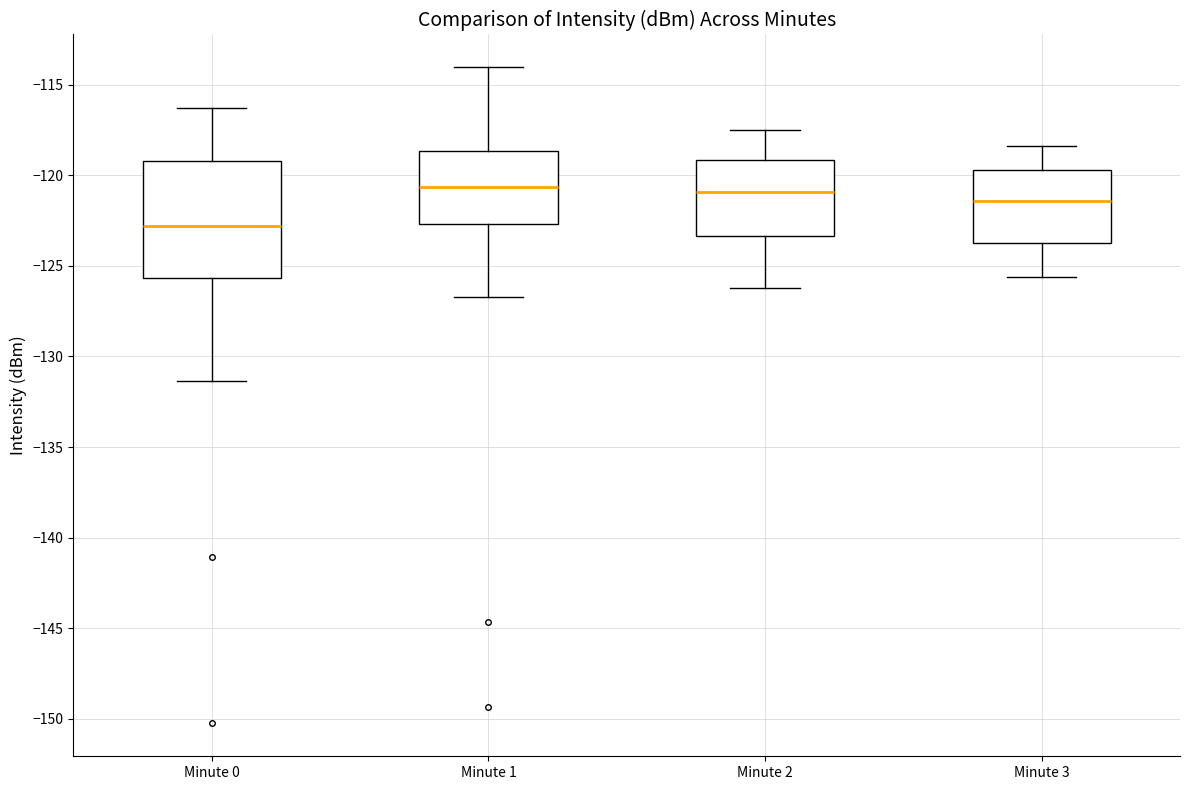

Reading left to right, read every box against the y-axis: the position of its median line, the range the box covers, and the ends of its whiskers. The values are not printed on the chart, so give them approximately, as read against the axis.

Minute 0: median -123.0, box -125.5 to -119.0, whiskers -131.5 to -116.5
Minute 1: median -120.5, box -122.5 to -118.5, whiskers -126.5 to -114.0
Minute 2: median -121.0, box -123.5 to -119.0, whiskers -126.0 to -117.5
Minute 3: median -121.5, box -123.5 to -119.5, whiskers -125.5 to -118.5